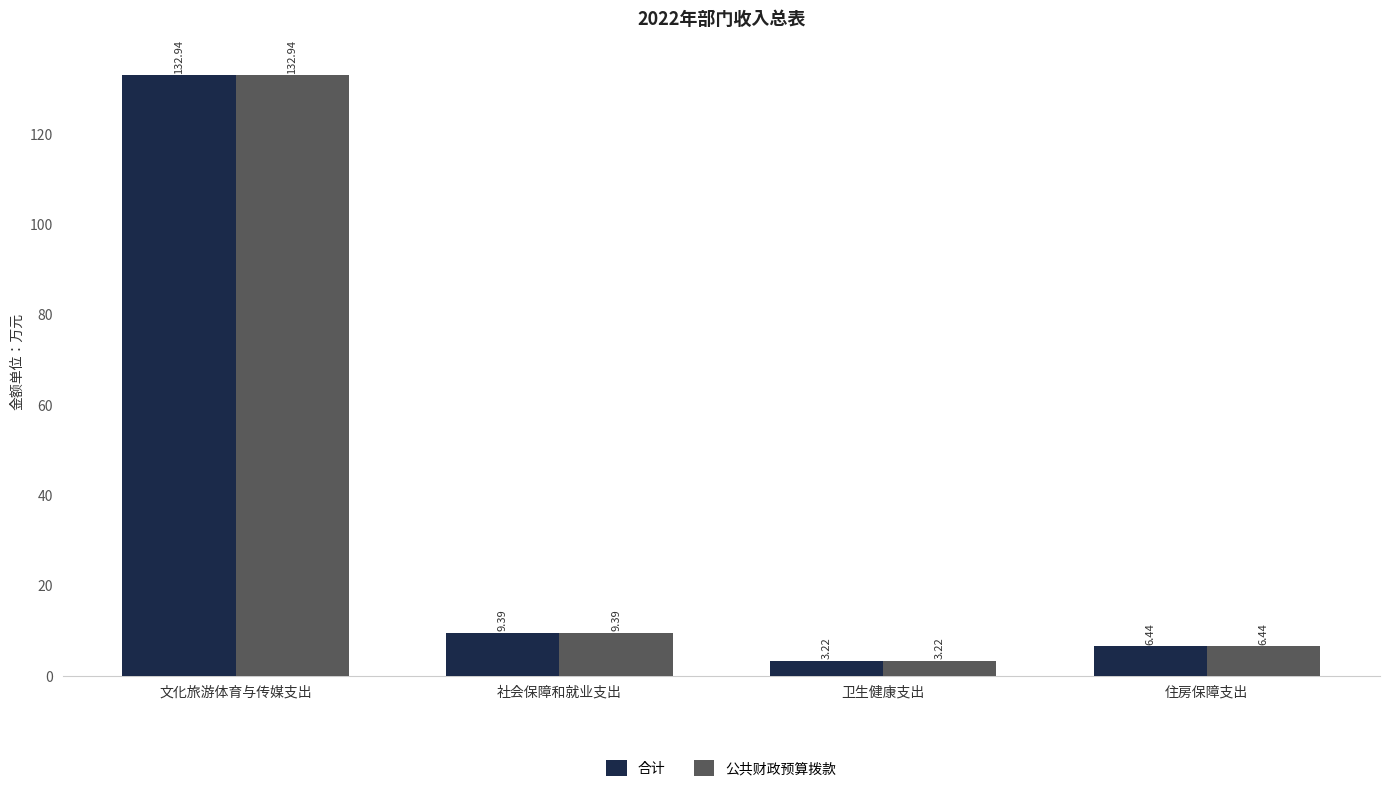

The value of 公共财政预算拨款 at 住房保障支出 is 11.3. True or false?

False